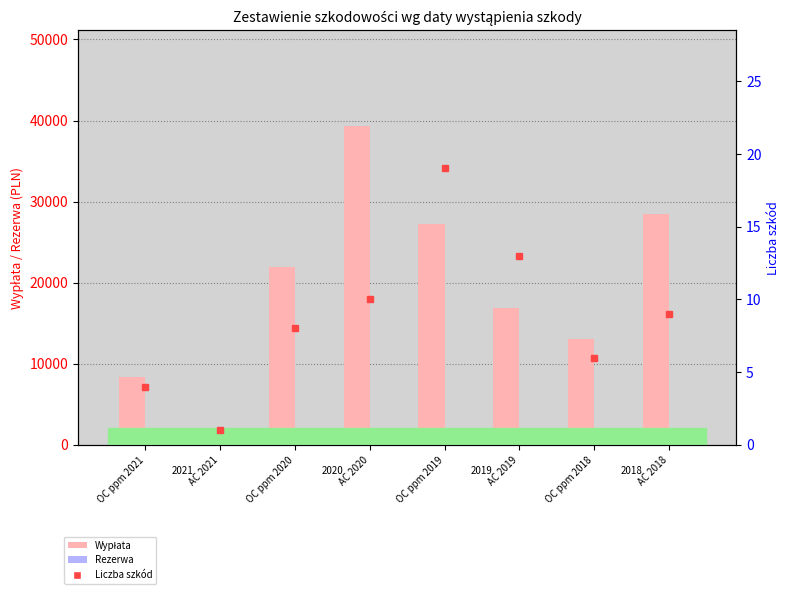

What is the label of the 1st bar from the left?

OC ppm 2021